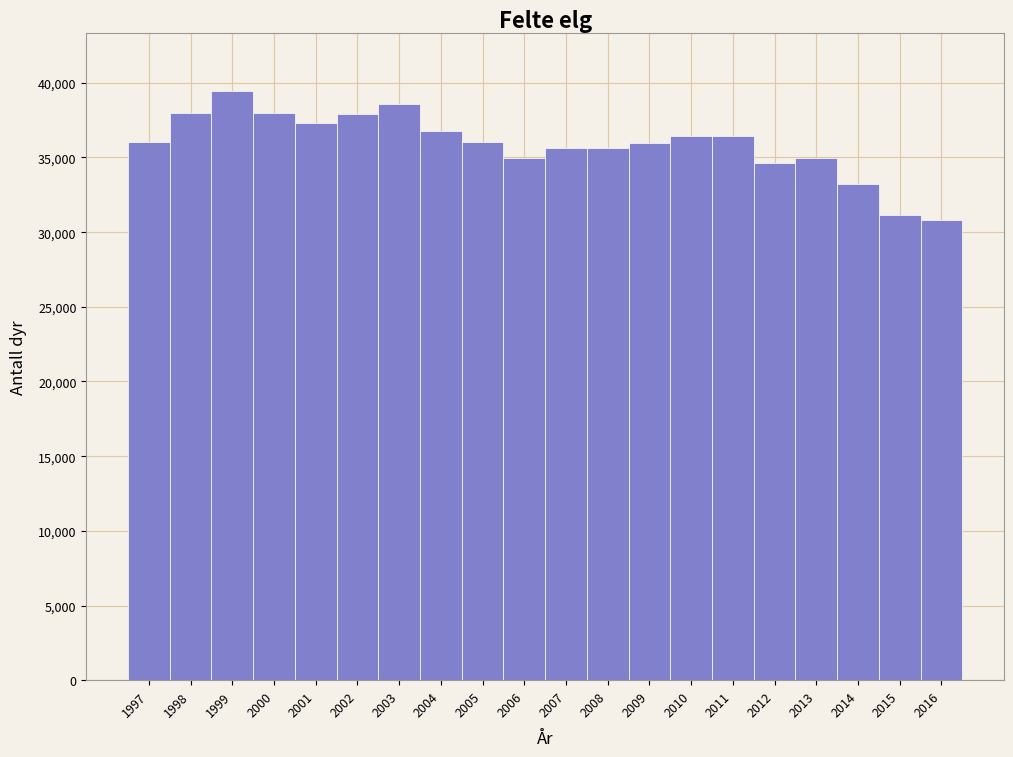

What is the sum of the values at 2002 and 1999?

77315